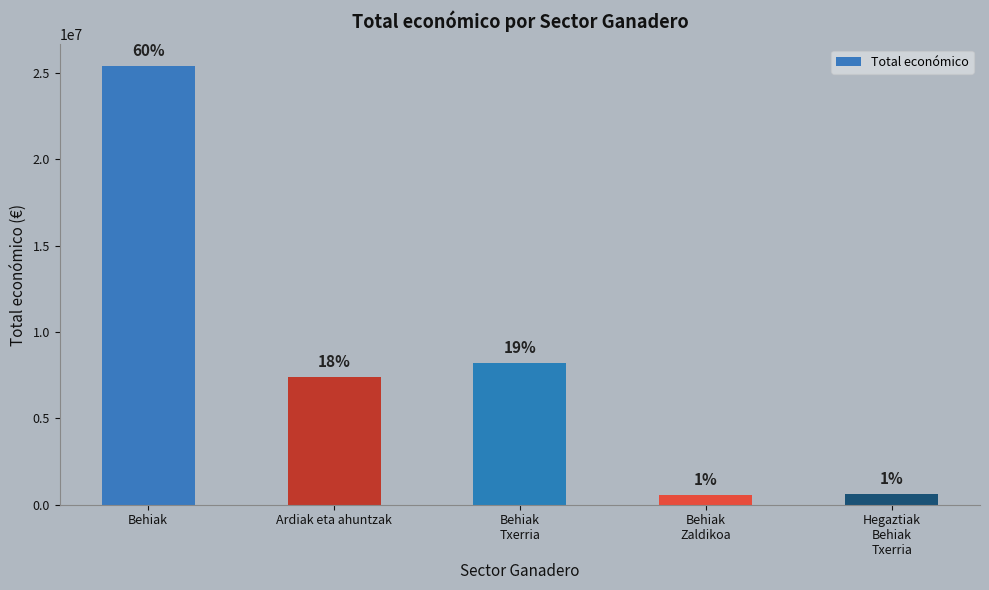

How many bars are there in total?

5